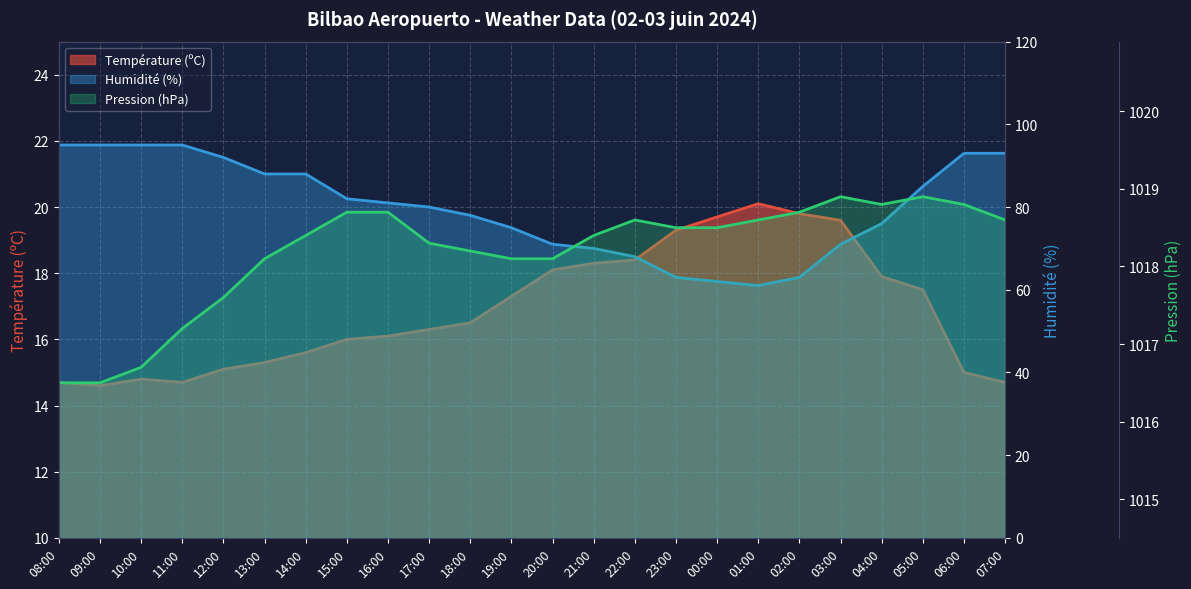

How many values in the Pression (hPa) series are below 1018?

5